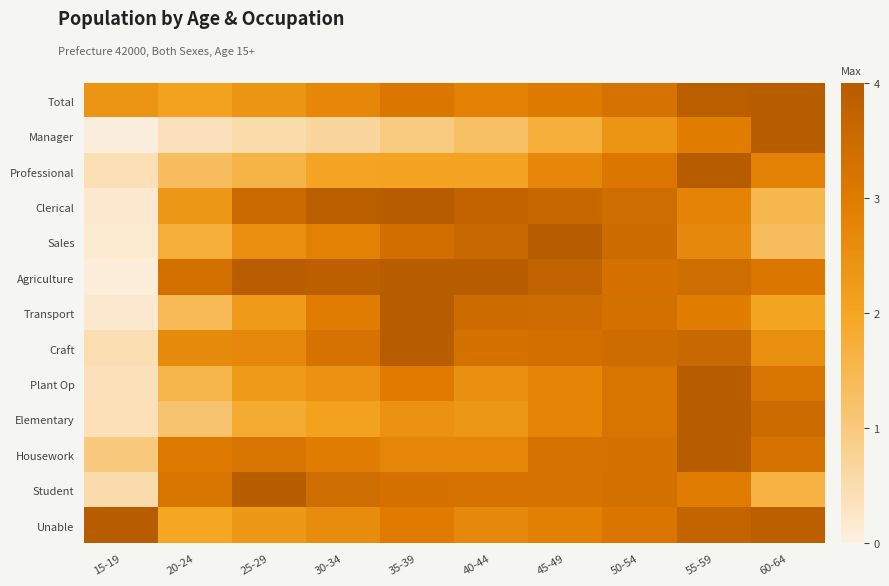

List the series in order of their peak value, highest first.

Total, Manager, Professional, Clerical, Sales, Agriculture, Transport, Craft, Plant Op, Elementary, Housework, Student, Unable